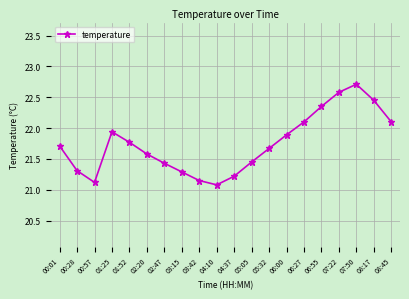

Between 01:52 and 06:00, which is larger?

06:00